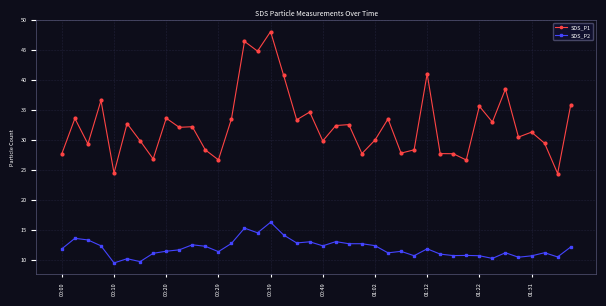

Which series has the largest total across all categories?

SDS_P1